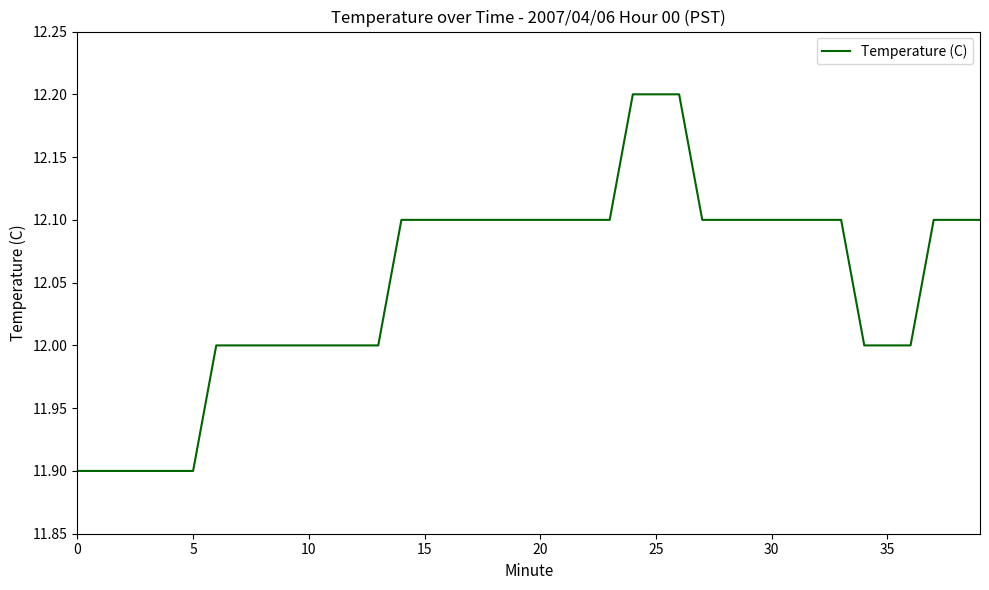

How many lines are shown in the chart?

1